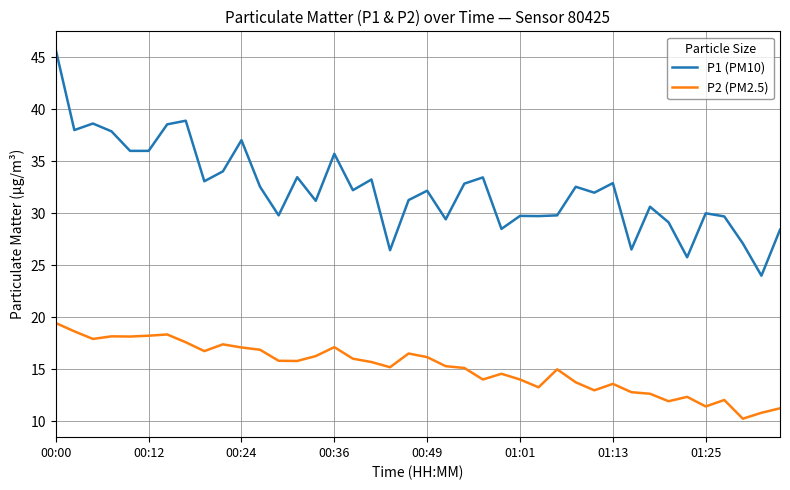

Which series has the widest spread of values?

P1 (PM10)